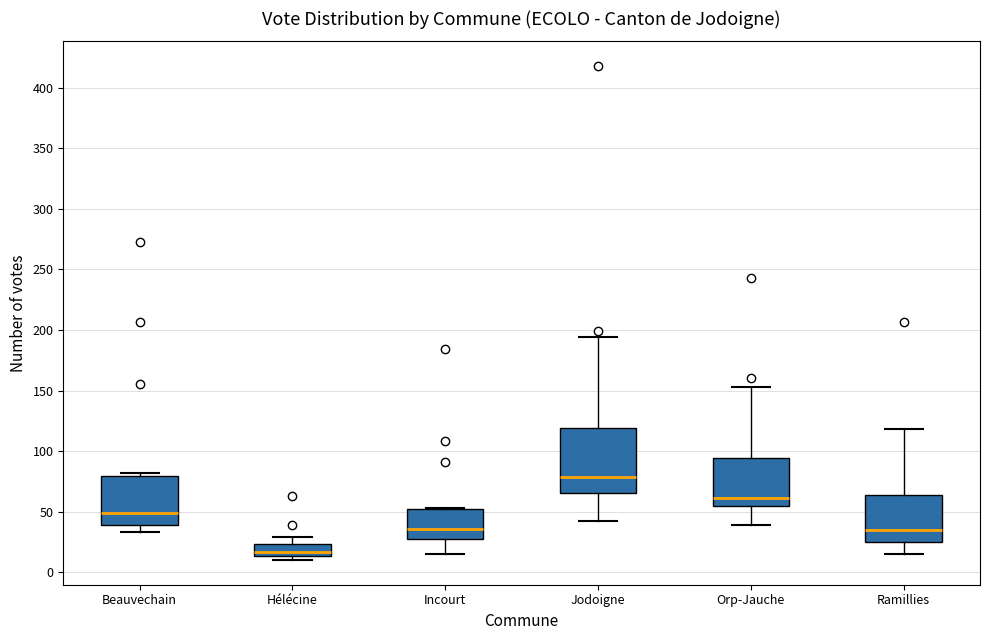

Where does the median line of the box for Orp-Jauche sit on the y-axis? The values are not printed on the chart, so give them approximately, as read against the axis.

60